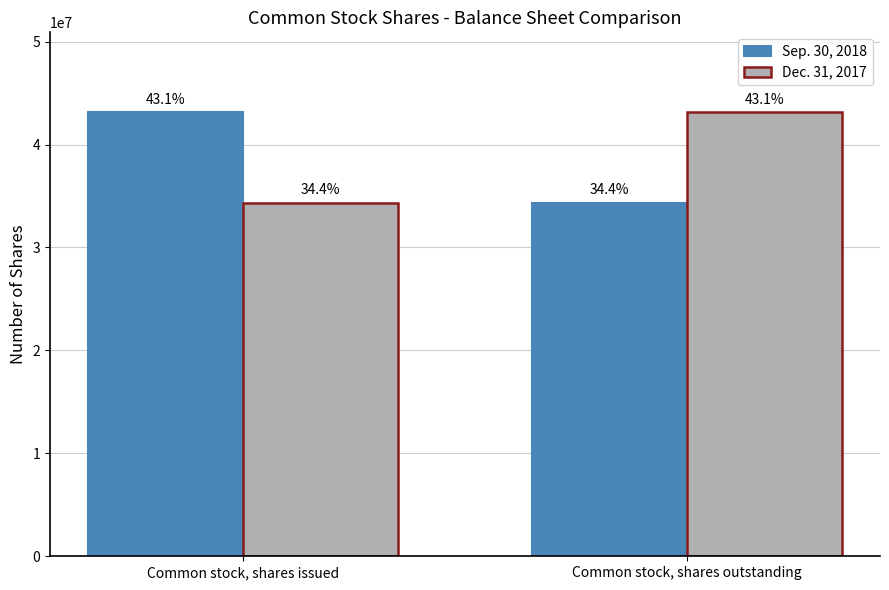

What are all the series names shown in the legend?

Sep. 30, 2018, Dec. 31, 2017